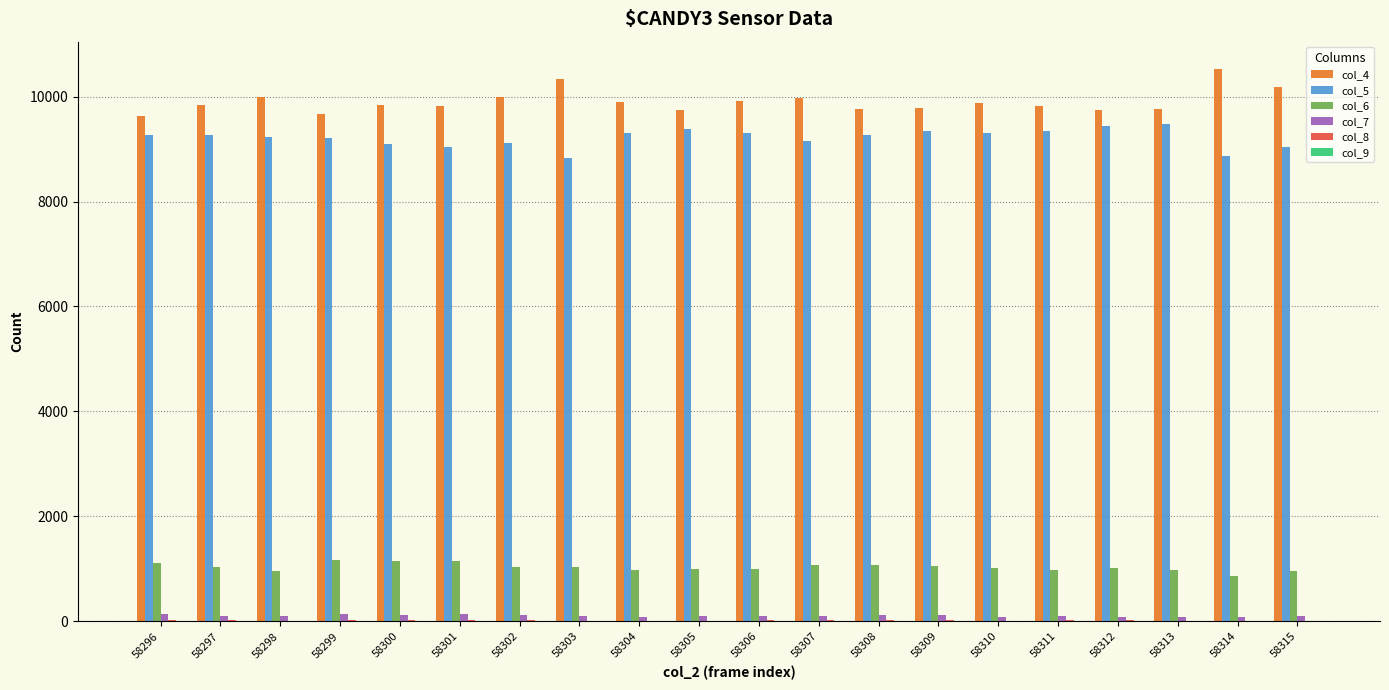

What is the maximum value for col_7?

137